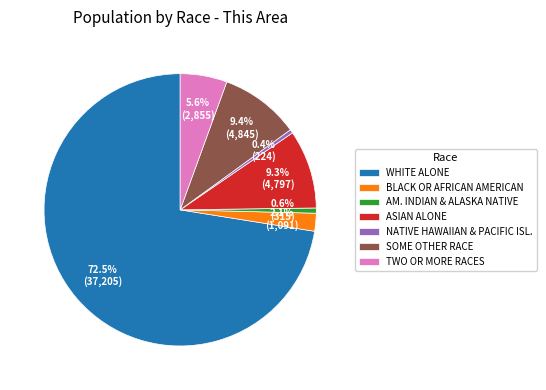

Which category has the biggest portion of the pie?

WHITE ALONE